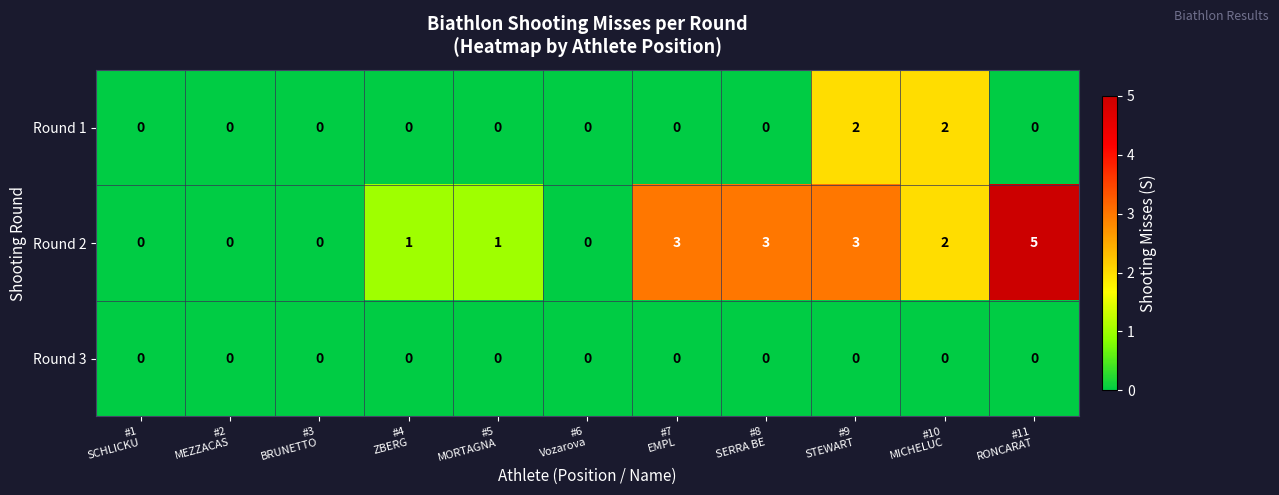

Which series has the widest spread of values?

Round 2